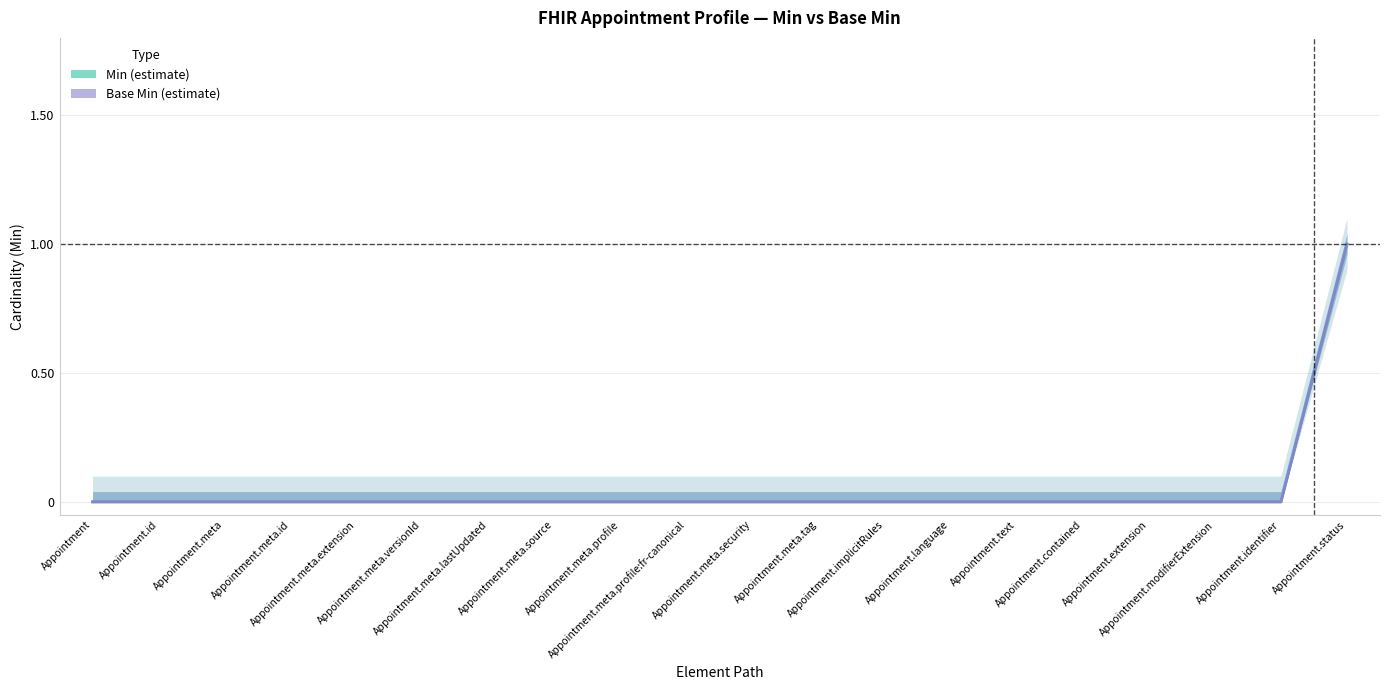

Is the value of Min at Appointment.text greater than the value of Base Min at Appointment.id?

No